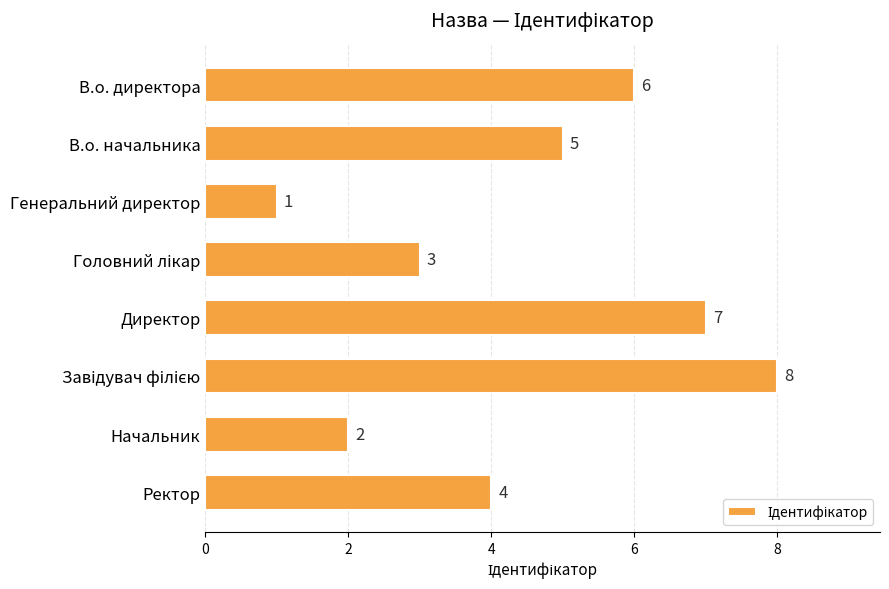

What is the smallest value displayed?

1